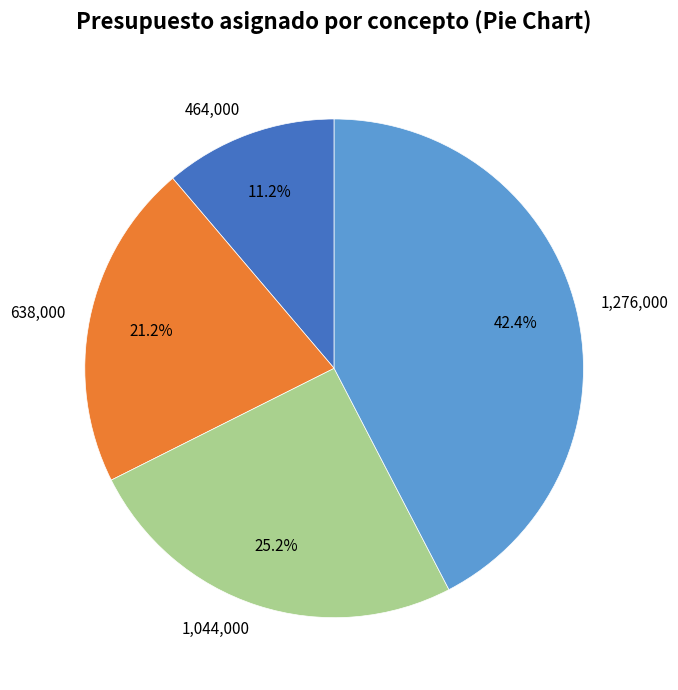

To the nearest percent, what is the average slice percentage?

25%